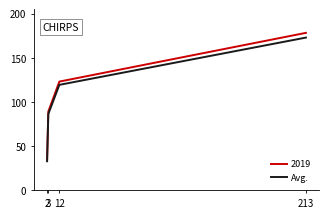

True or false: Avg. has more than 0 interior local peaks.

False